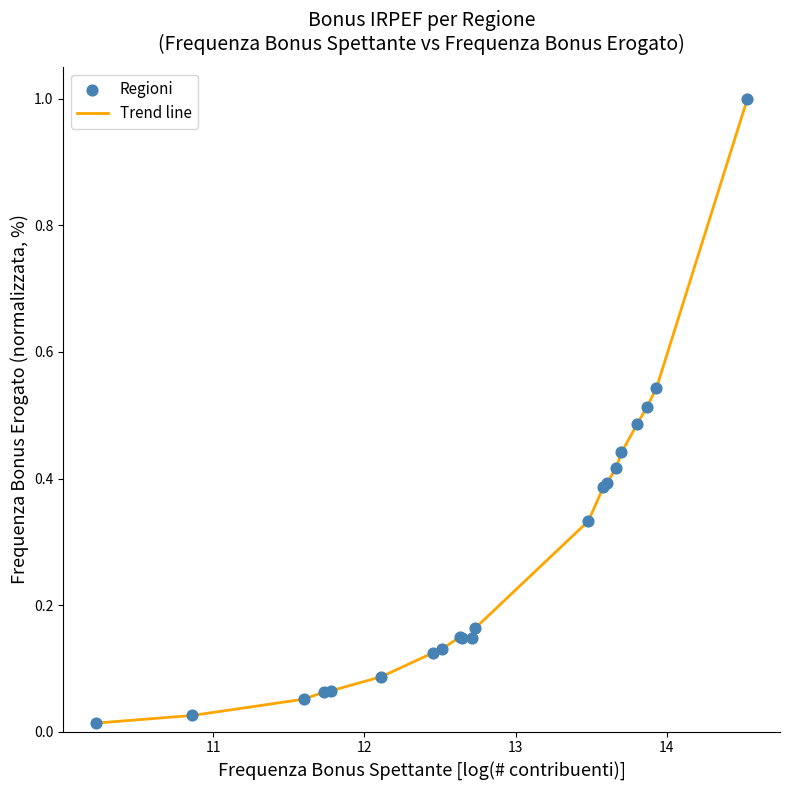

What is the difference between the maximum and minimum values?

1.0